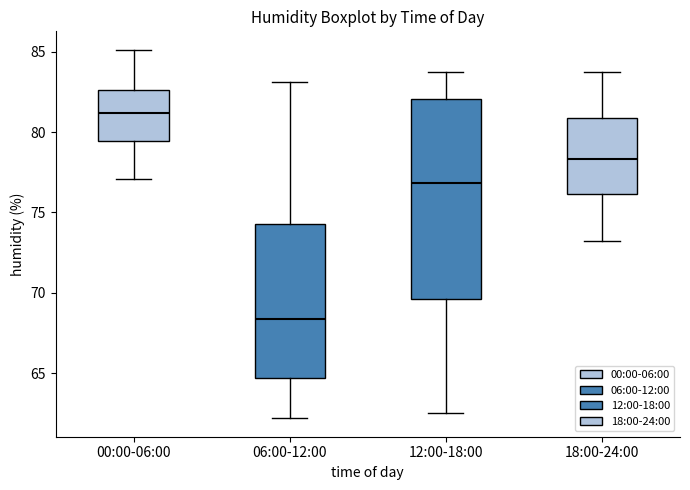

Where is the upper edge of the box for 00:00-06:00 on the y-axis? The values are not printed on the chart, so give them approximately, as read against the axis.

82.5